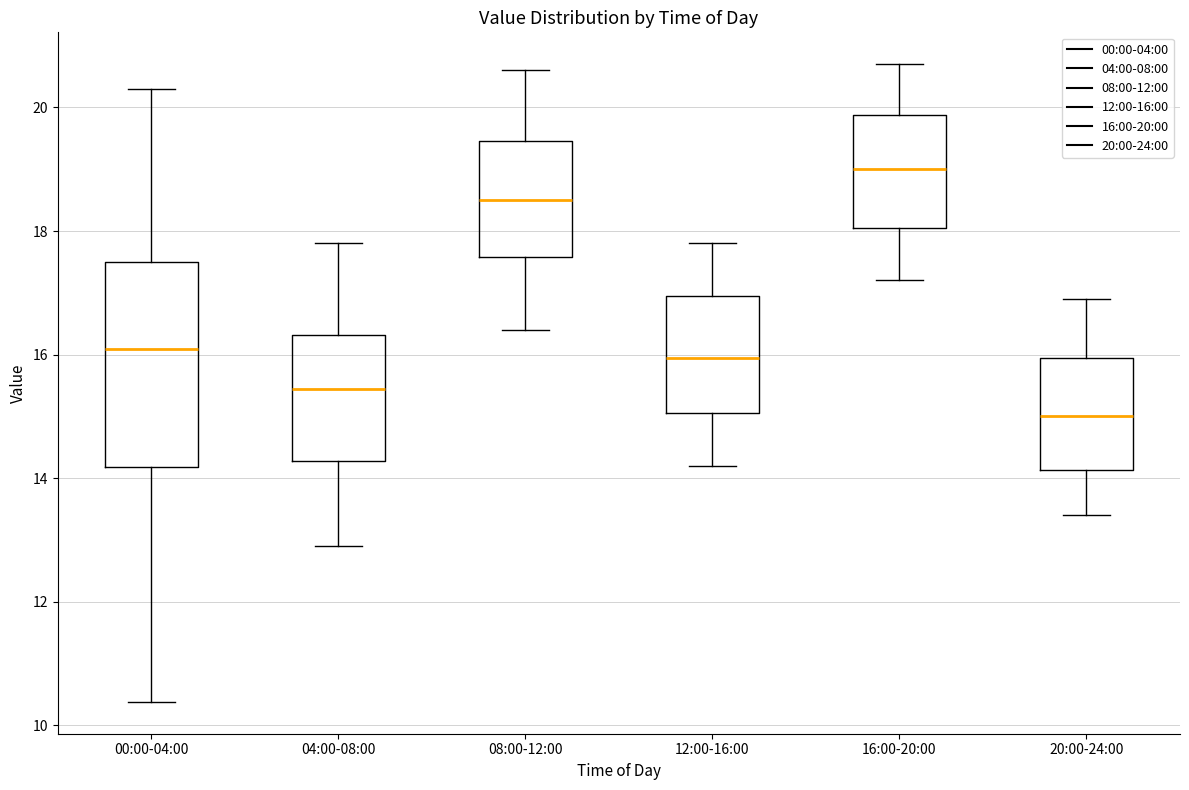

Reading left to right, read every box against the y-axis: the position of its median line, the range the box covers, and the ends of its whiskers. The values are not printed on the chart, so give them approximately, as read against the axis.

00:00-04:00: median 16.0, box 14.2 to 17.4, whiskers 10.4 to 20.4
04:00-08:00: median 15.4, box 14.2 to 16.4, whiskers 13.0 to 17.8
08:00-12:00: median 18.6, box 17.6 to 19.4, whiskers 16.4 to 20.6
12:00-16:00: median 16.0, box 15.0 to 17.0, whiskers 14.2 to 17.8
16:00-20:00: median 19.0, box 18.0 to 19.8, whiskers 17.2 to 20.8
20:00-24:00: median 15.0, box 14.2 to 16.0, whiskers 13.4 to 17.0